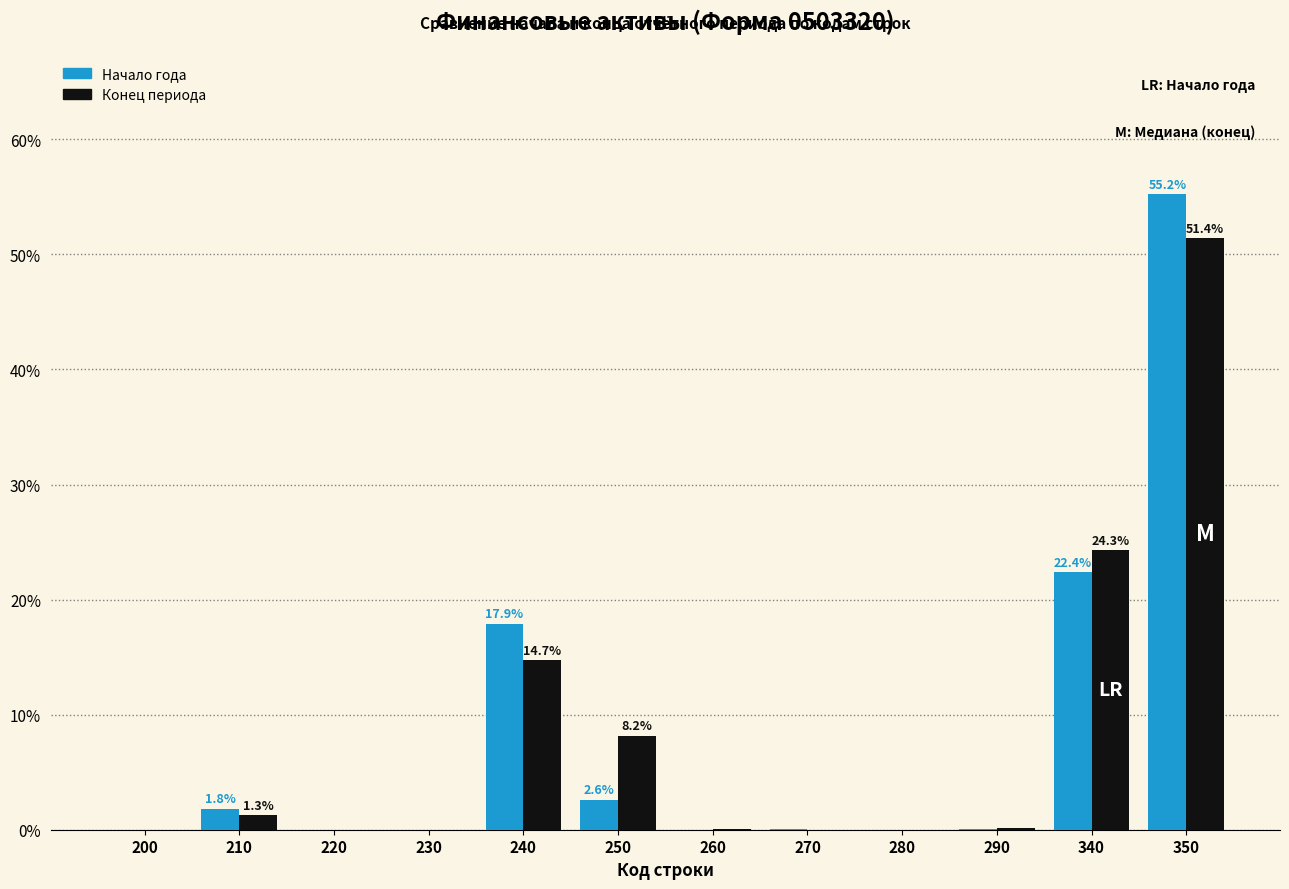

At which label does Конец периода reach its peak?

350